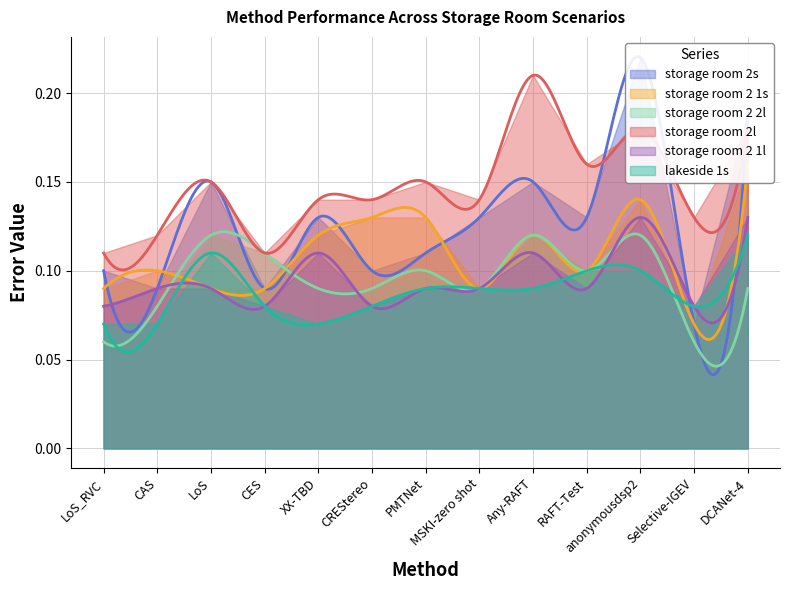

What is the value of the storage room 2 2l point at the 8th from the left?

0.1